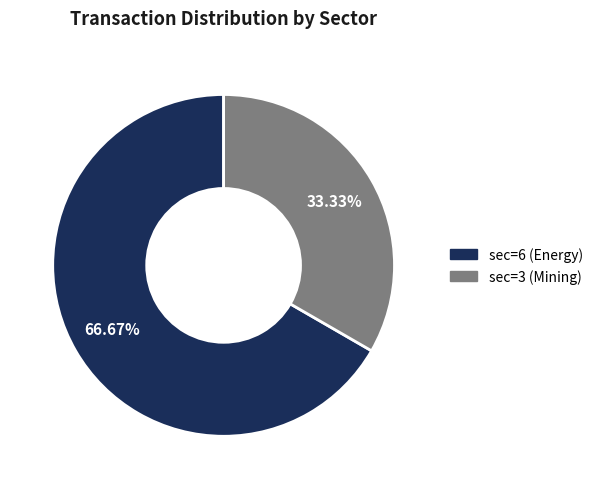

To the nearest percent, what is the difference between the sec=3 (Mining) and sec=6 (Energy) slice percentages?

33%